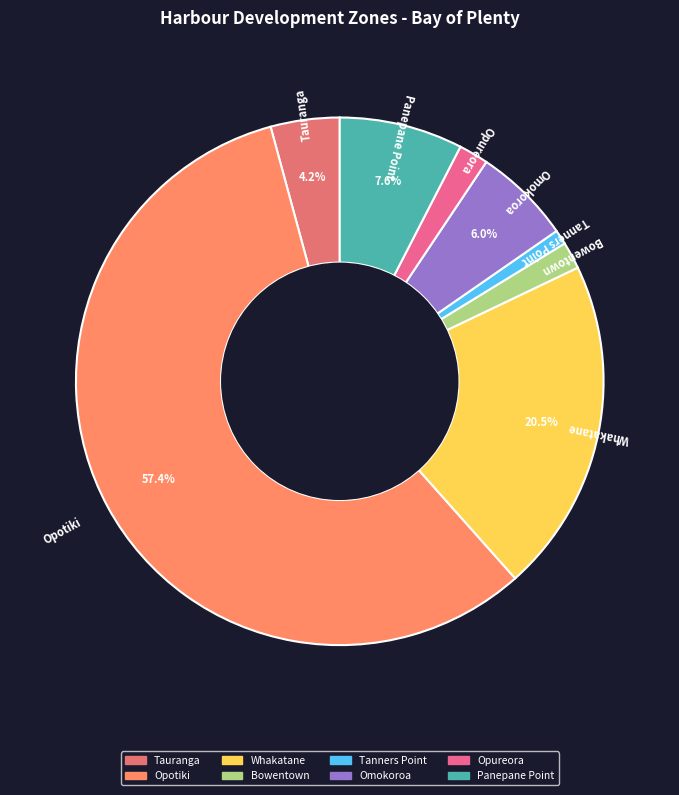

Between Opotiki and Tauranga, which is larger?

Opotiki